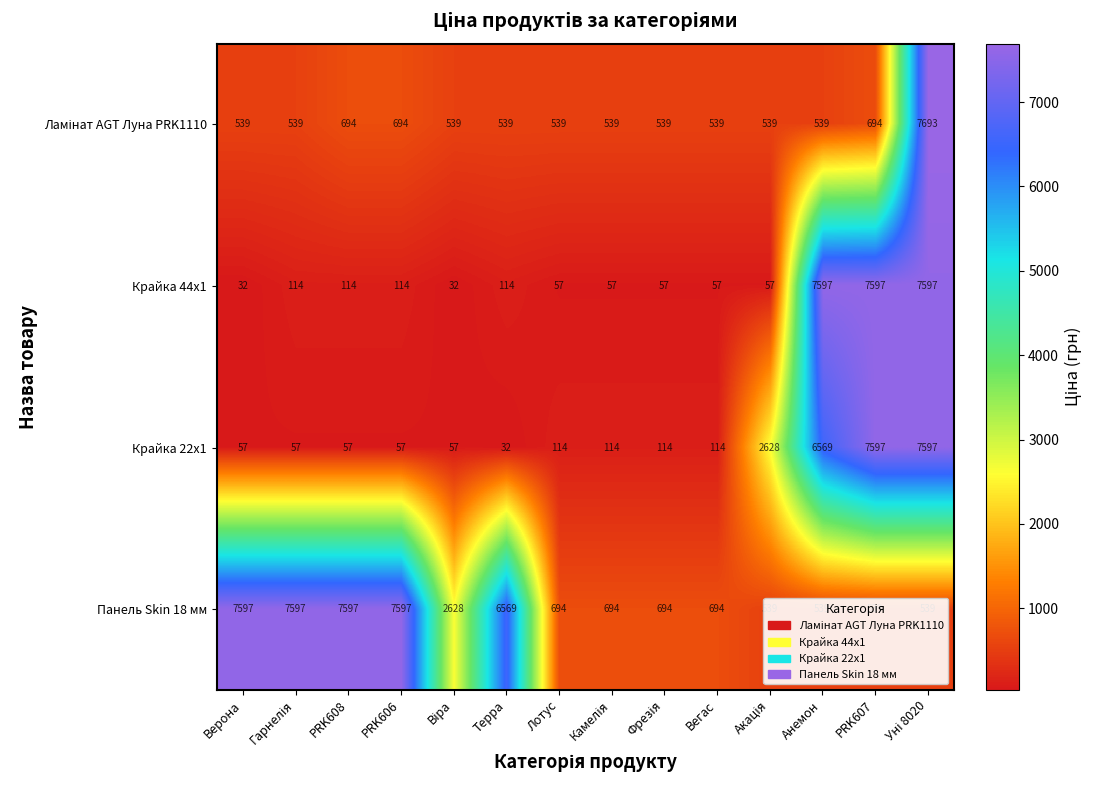

What is the difference between the highest and lowest values at Лотус?

637